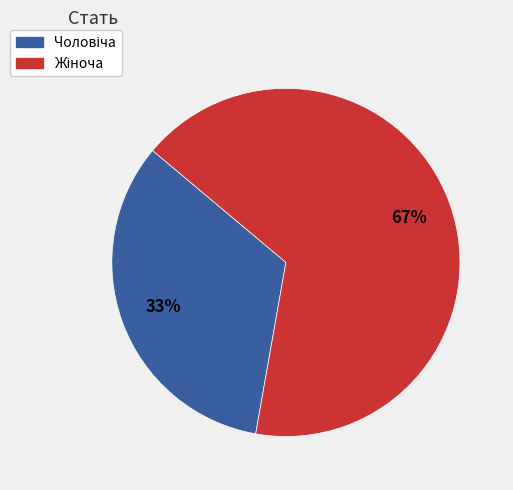

To the nearest percent, what is the average slice percentage?

50%